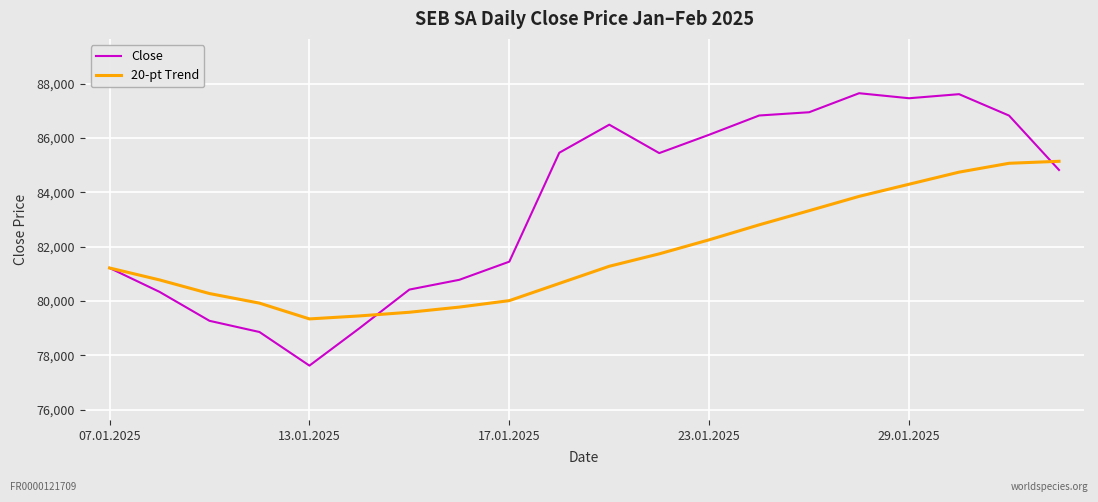

Which series has the largest total across all categories?

Close